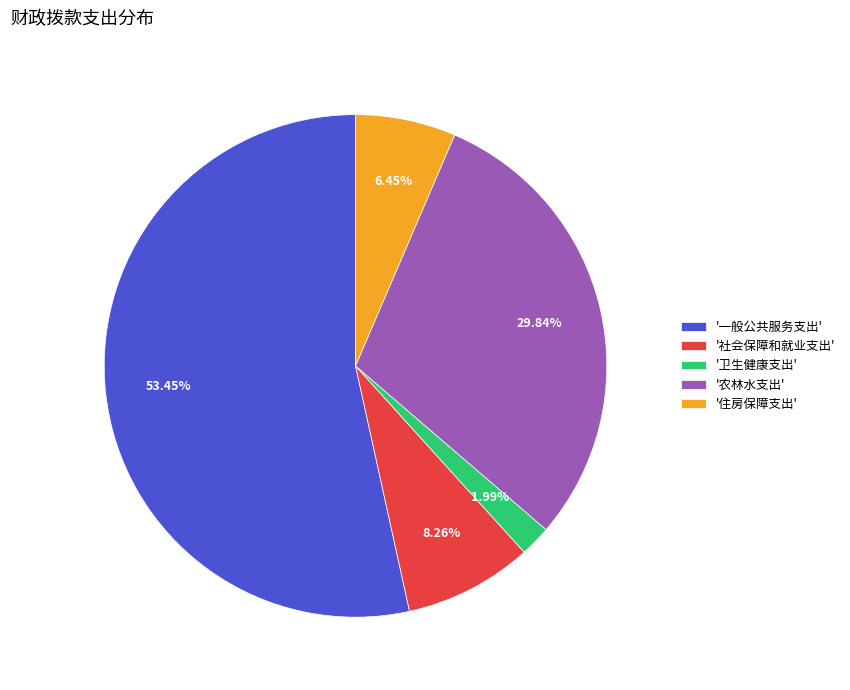

Is there a majority slice in this chart?

Yes